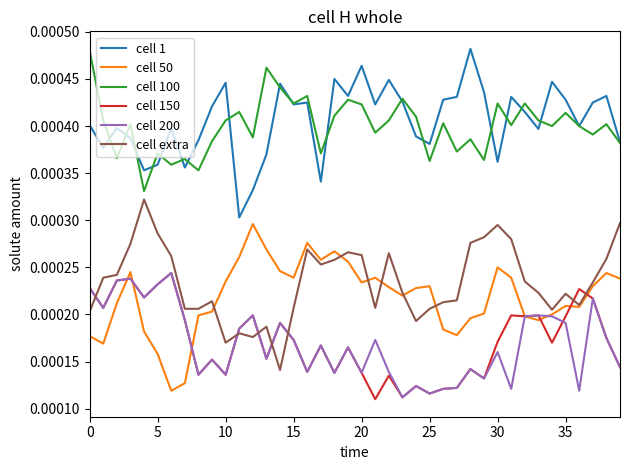

True or false: cell 150 and cell 1 intersect in this chart.

False